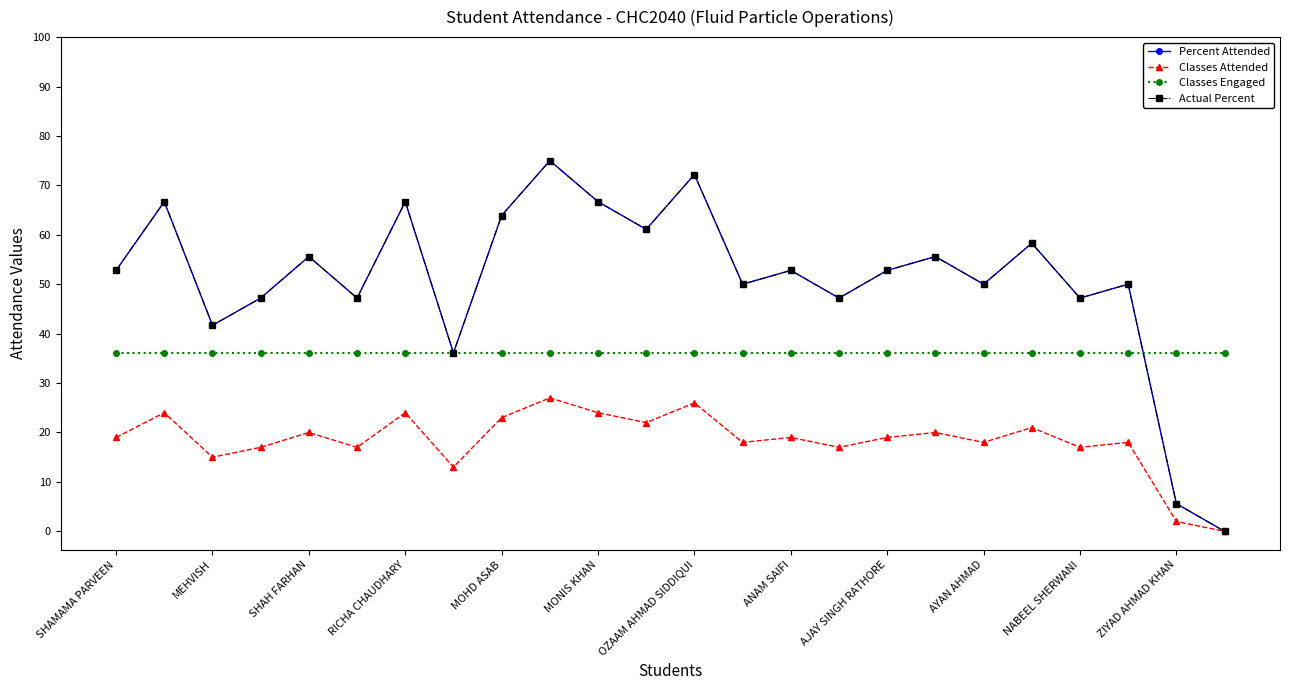

At which category does Classes Attended reach its first local valley?

MEHVISH